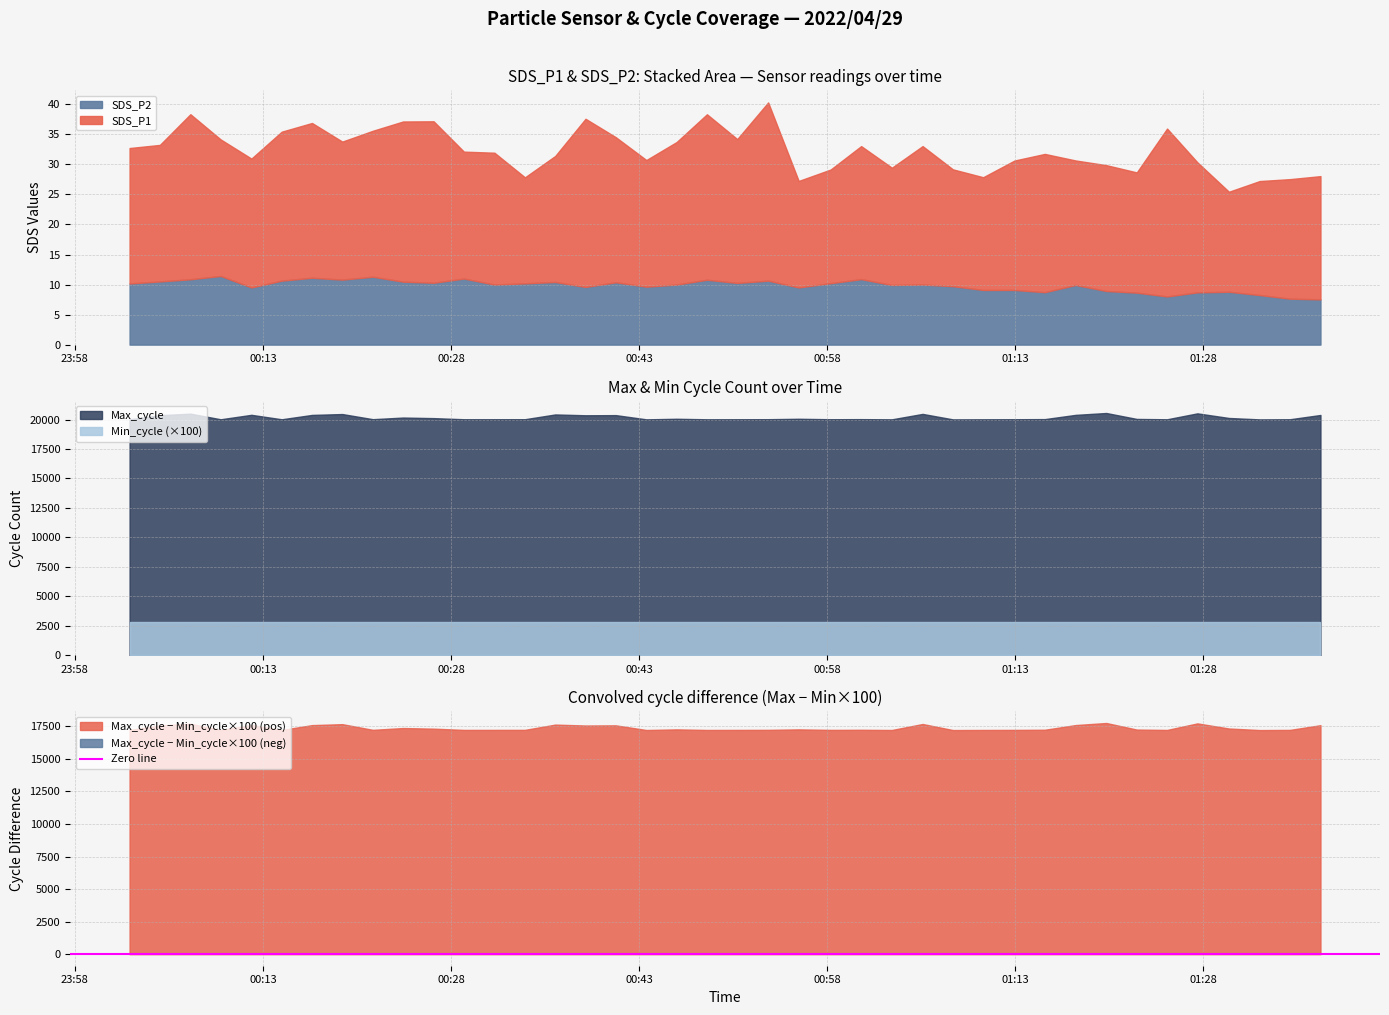

What position from the left is 2022/04/29 00:26:37?

11